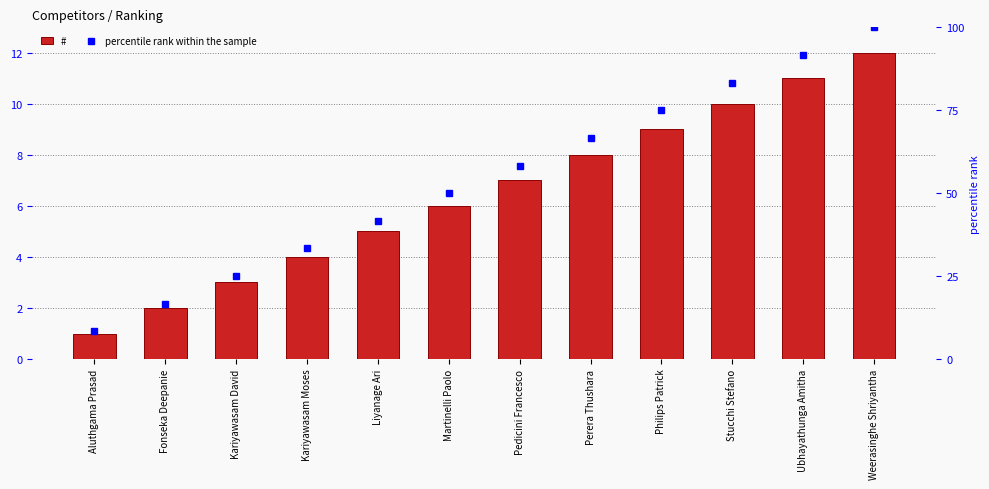

Where is the data nearest to the value 6?

Martinelli Paolo